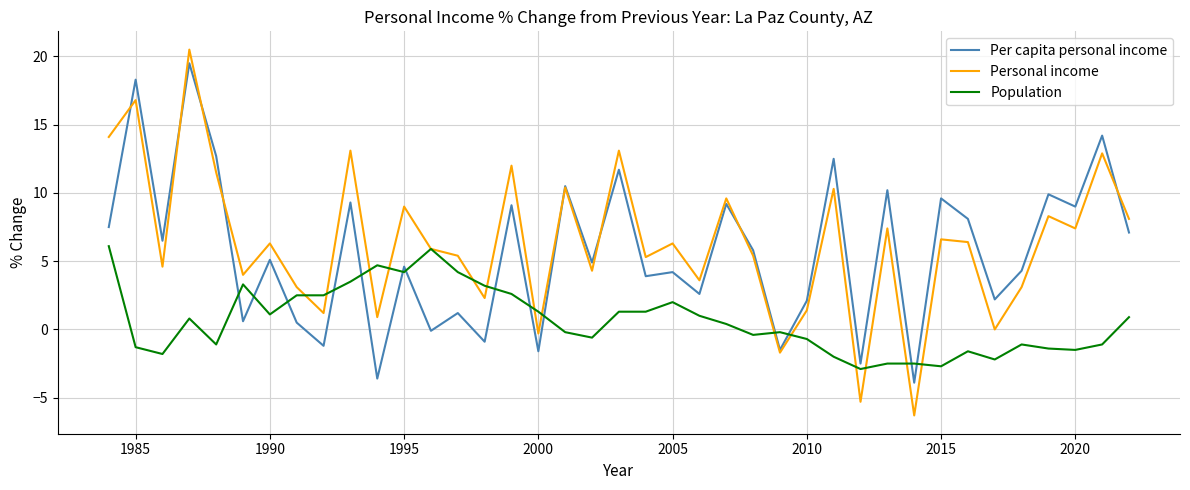

What is the greatest value displayed?

20.5